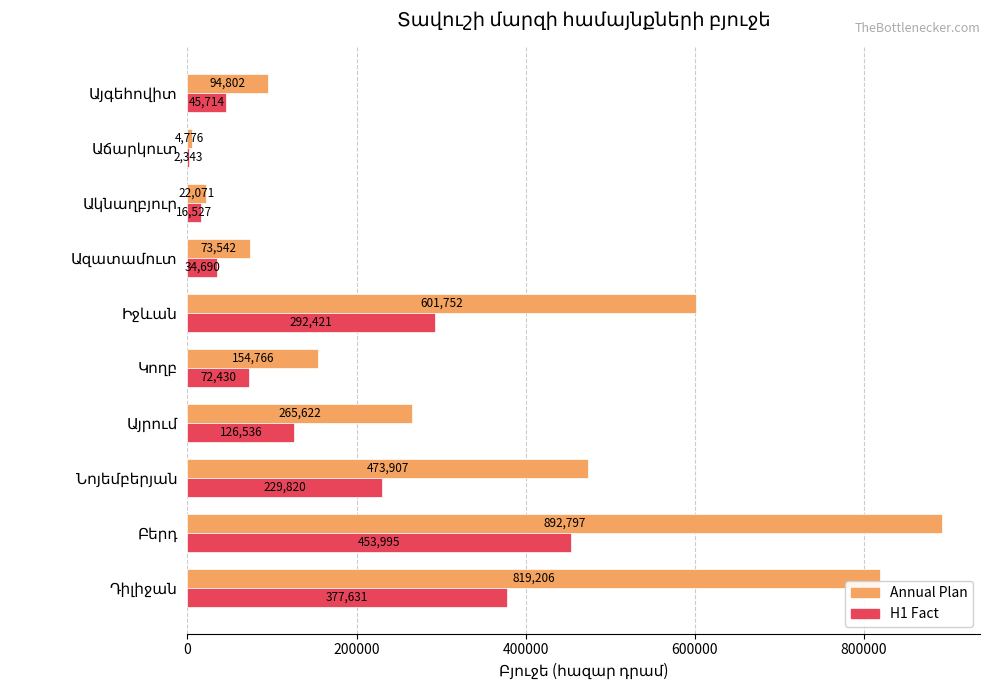

Which series has the largest total across all categories?

Annual Plan